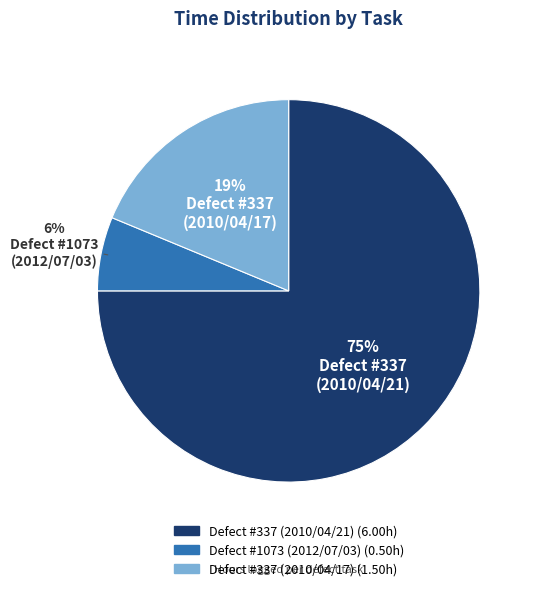

Does any single category account for the majority?

Yes